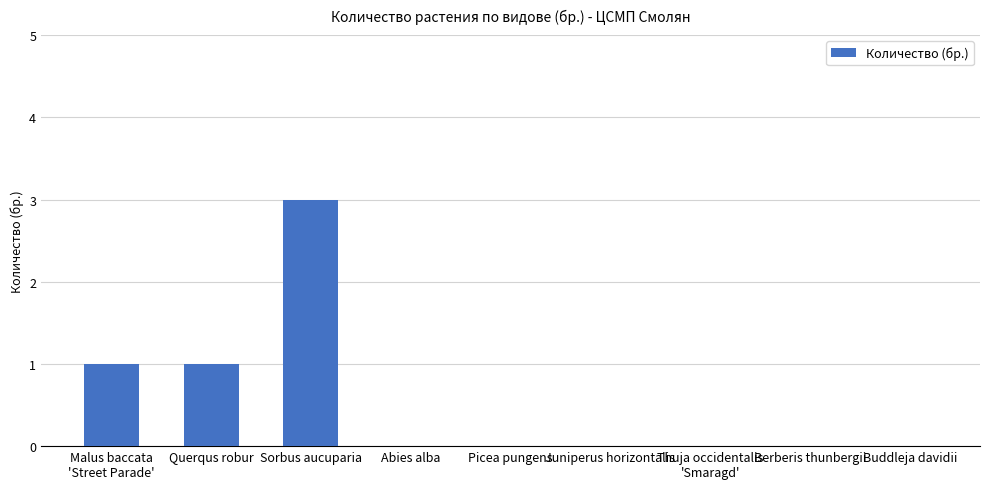

Is it true that the value at Abies alba is 0?

True